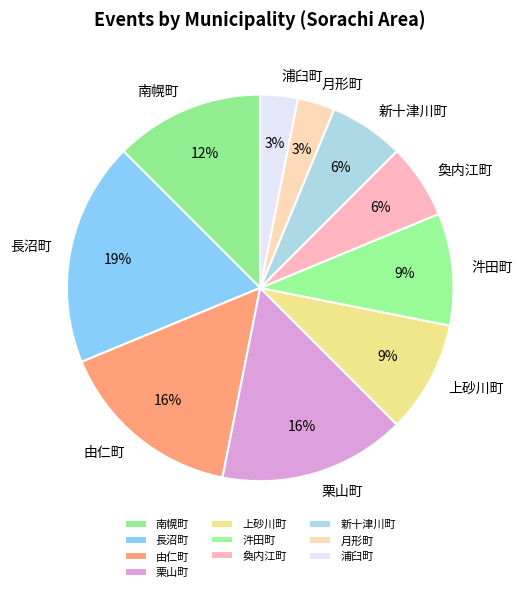

True or false: 長沼町 accounts for 19% of the total.

True